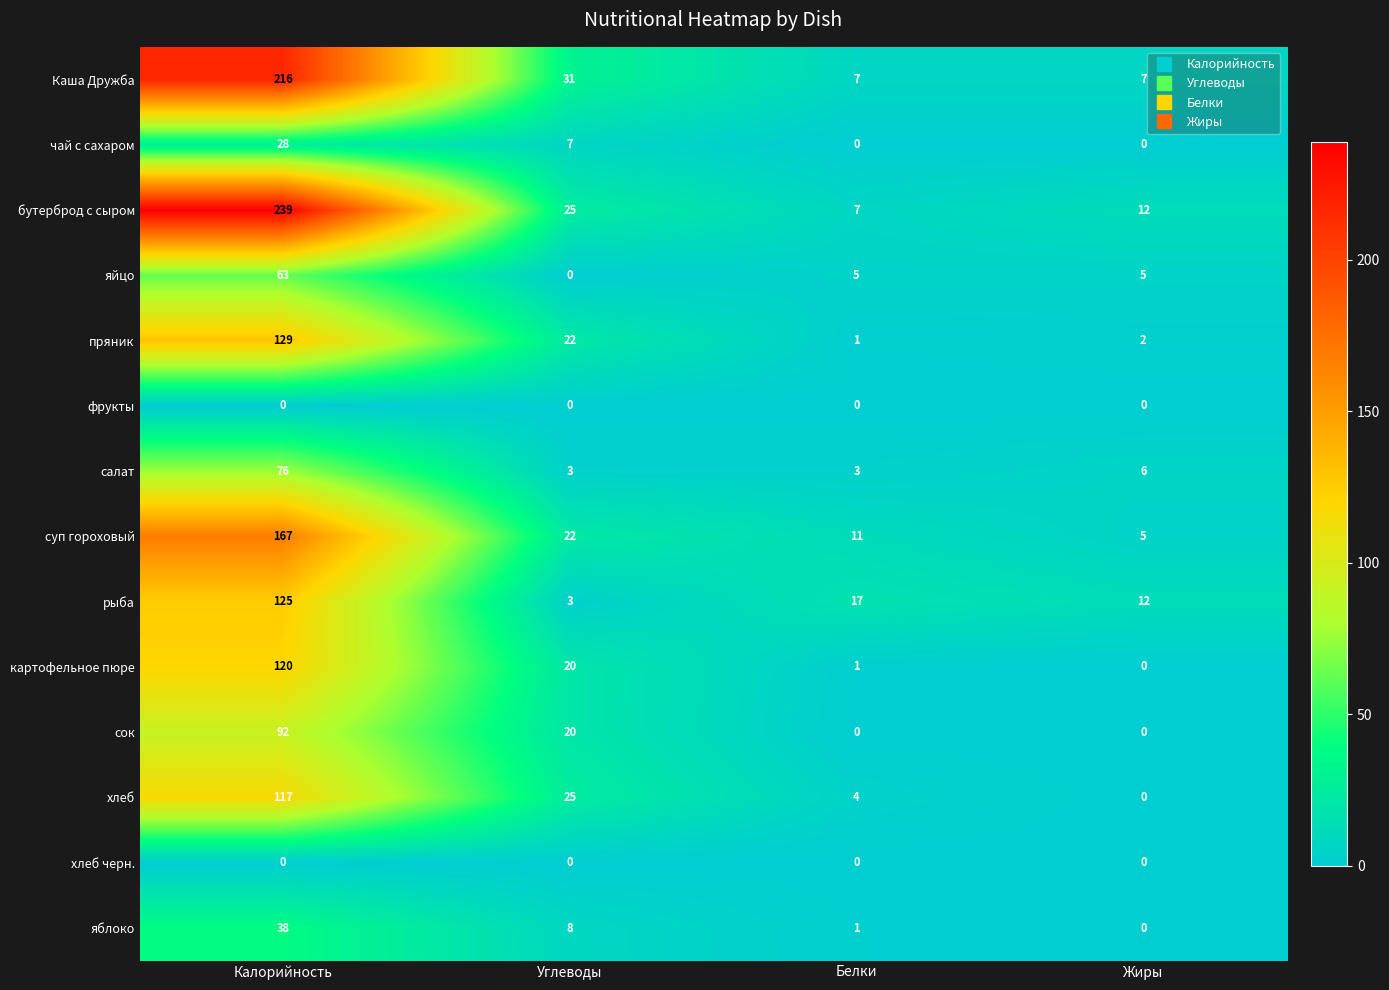

What is the total value across all series at Жиры?

49